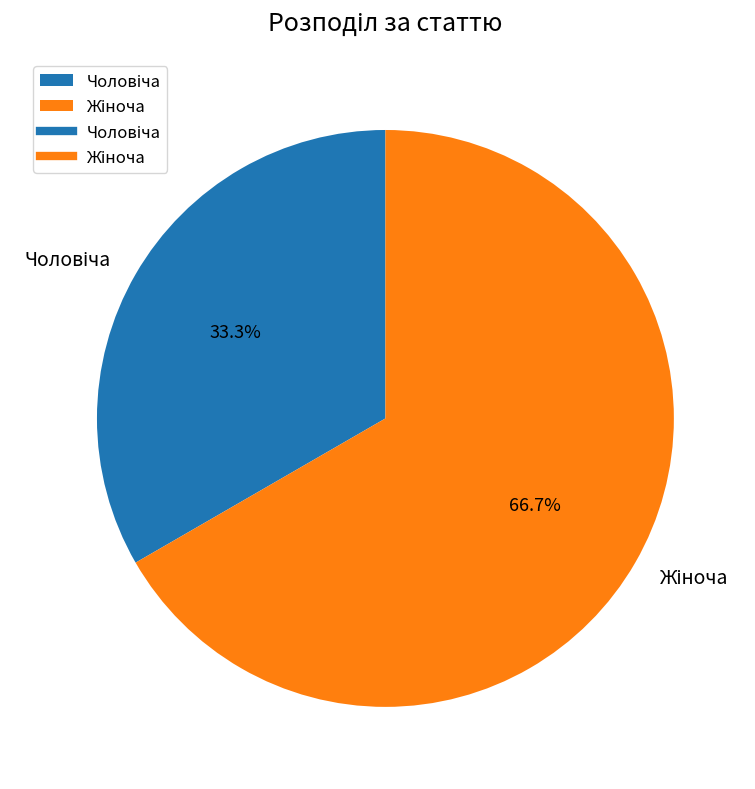

Does any single category account for the majority?

Yes